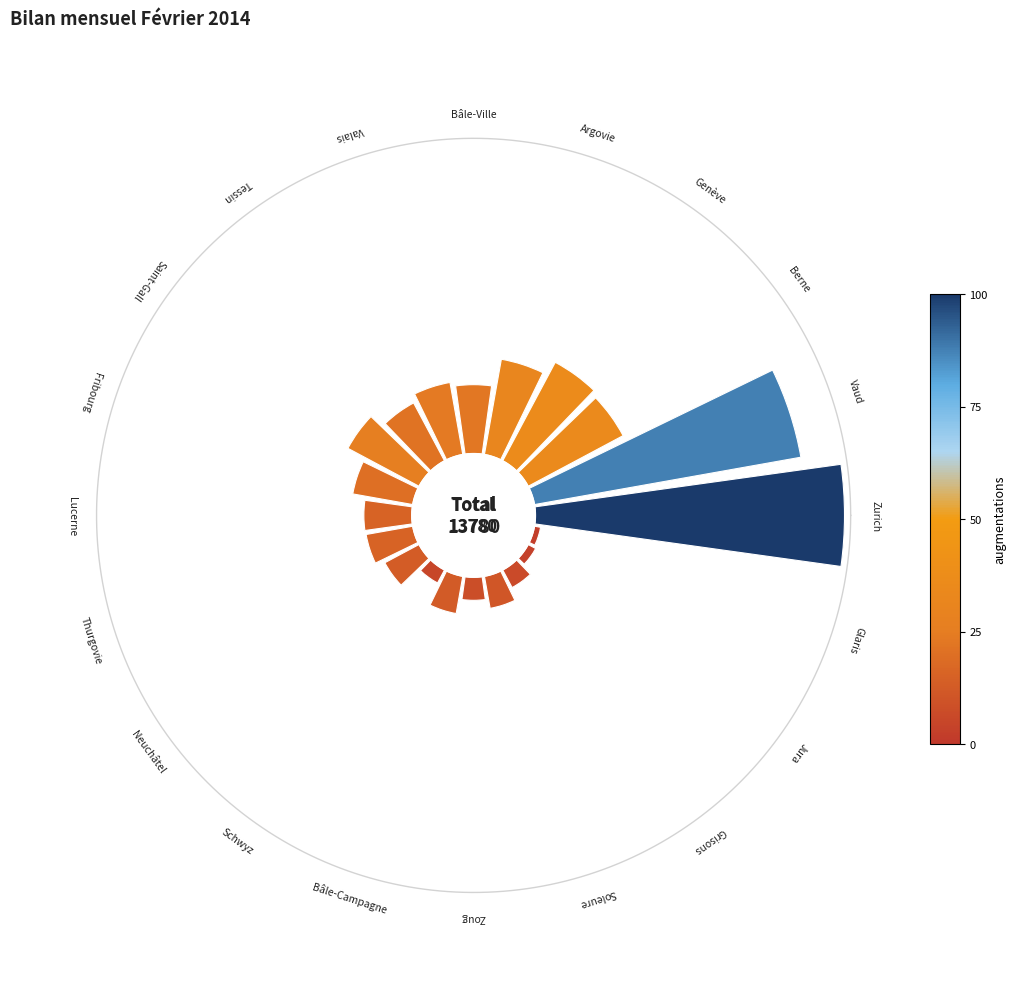

To the nearest percent, what portion does Valais represent?

5%